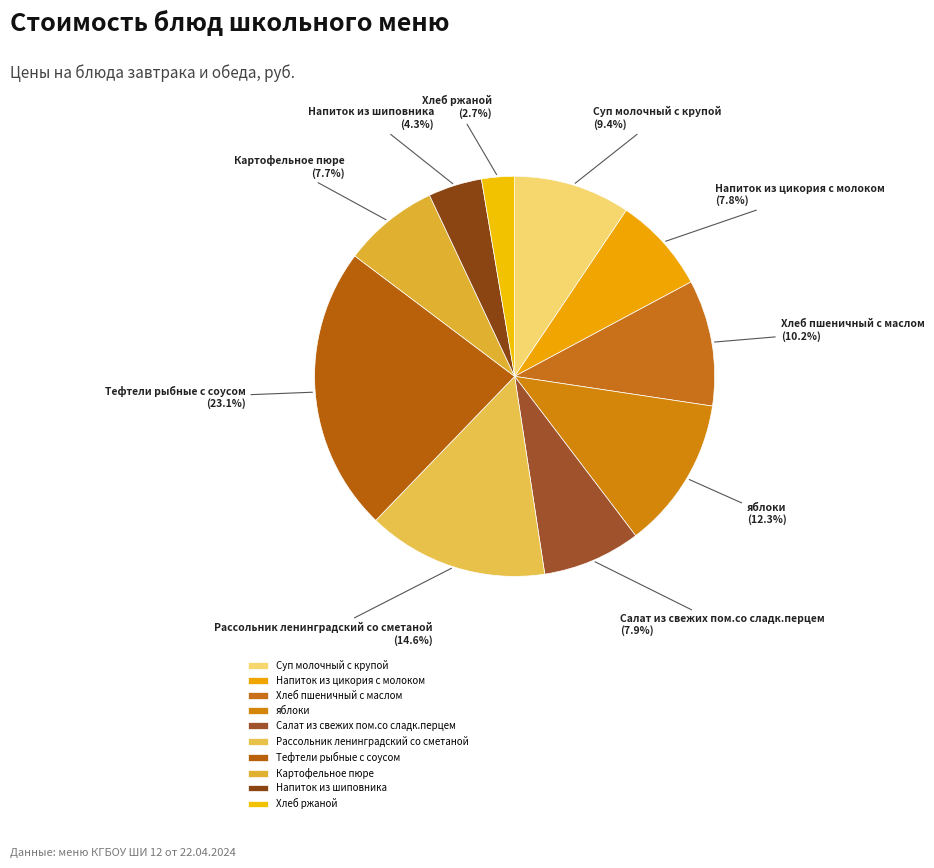

What is the ratio of the value at Напиток из цикория с молоком to the value at Суп молочный с крупой?

0.8